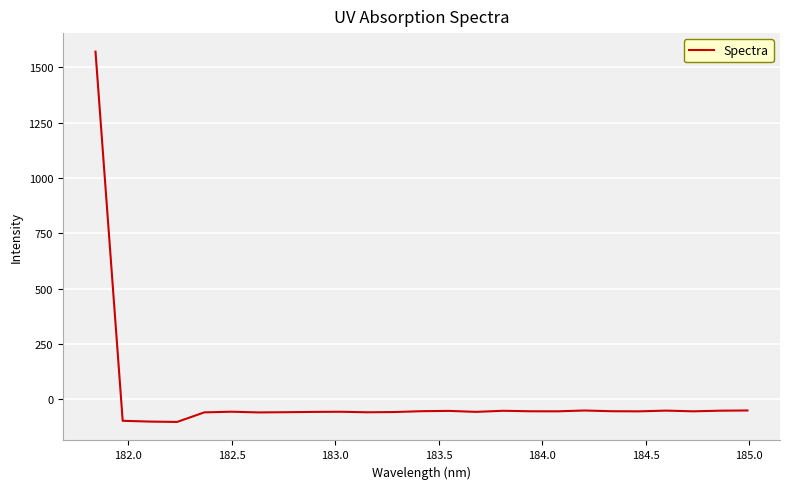

What is the maximum value shown in the chart?

1571.0